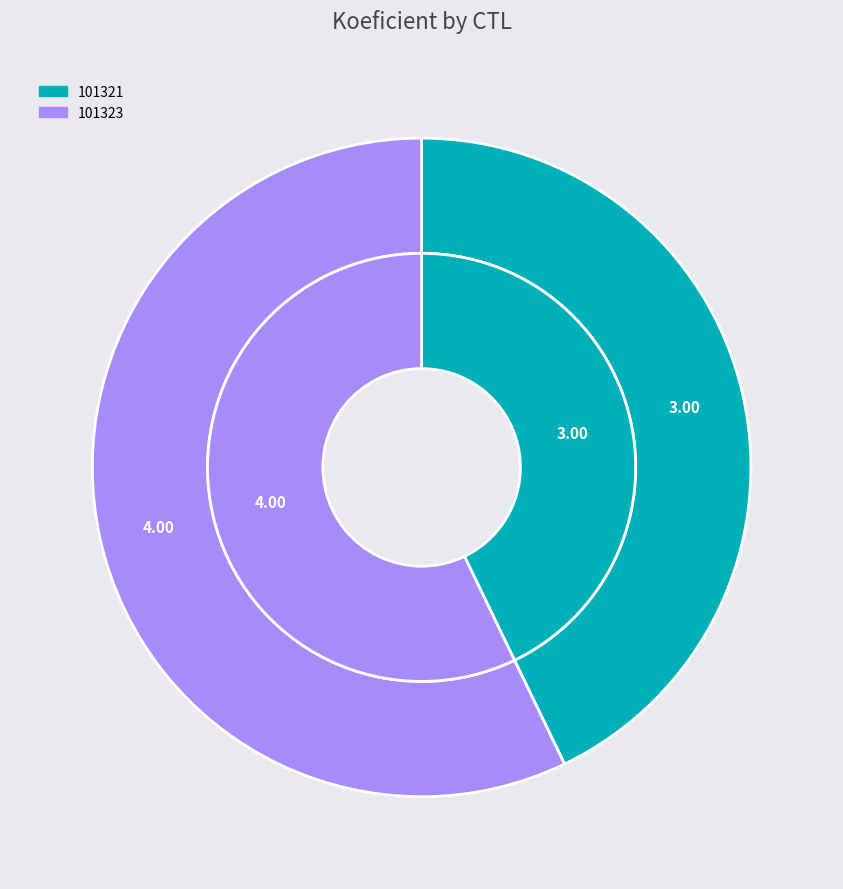

How many segments does this pie chart have?

2